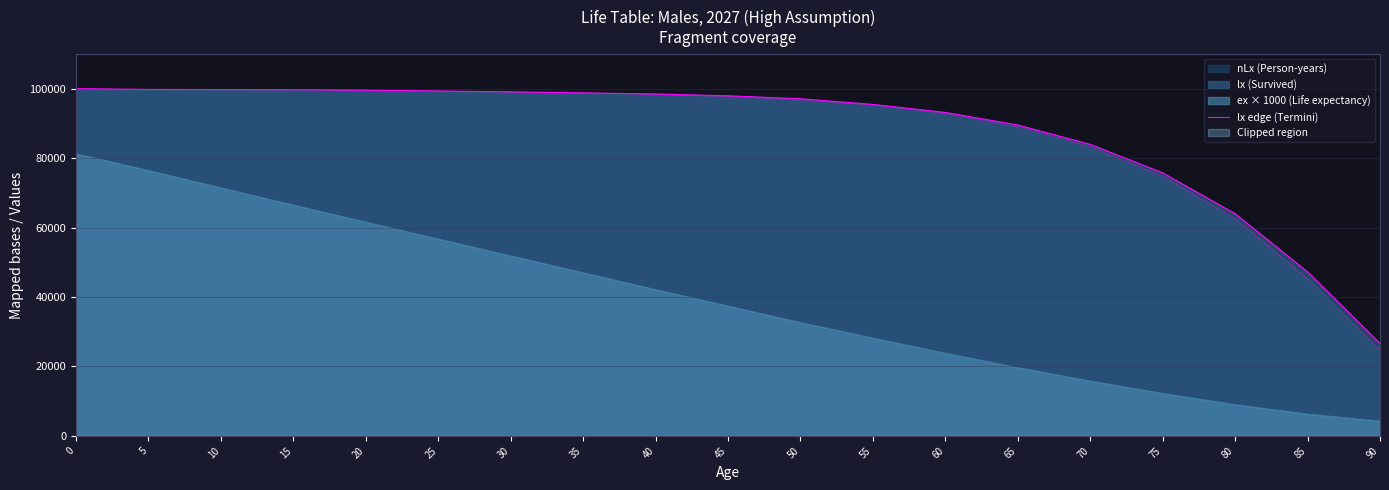

The value at 50 is 169023. True or false?

False